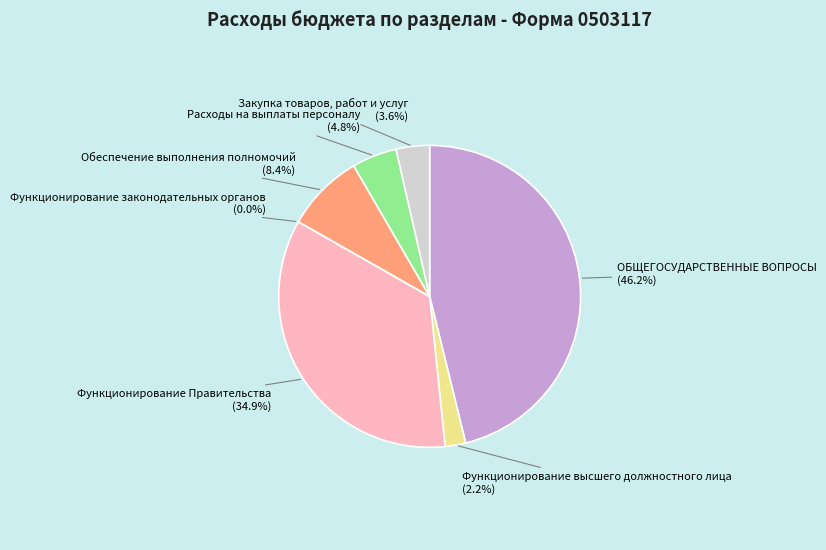

Between Обеспечение выполнения полномочий and Функционирование высшего должностного лица, which is larger?

Обеспечение выполнения полномочий